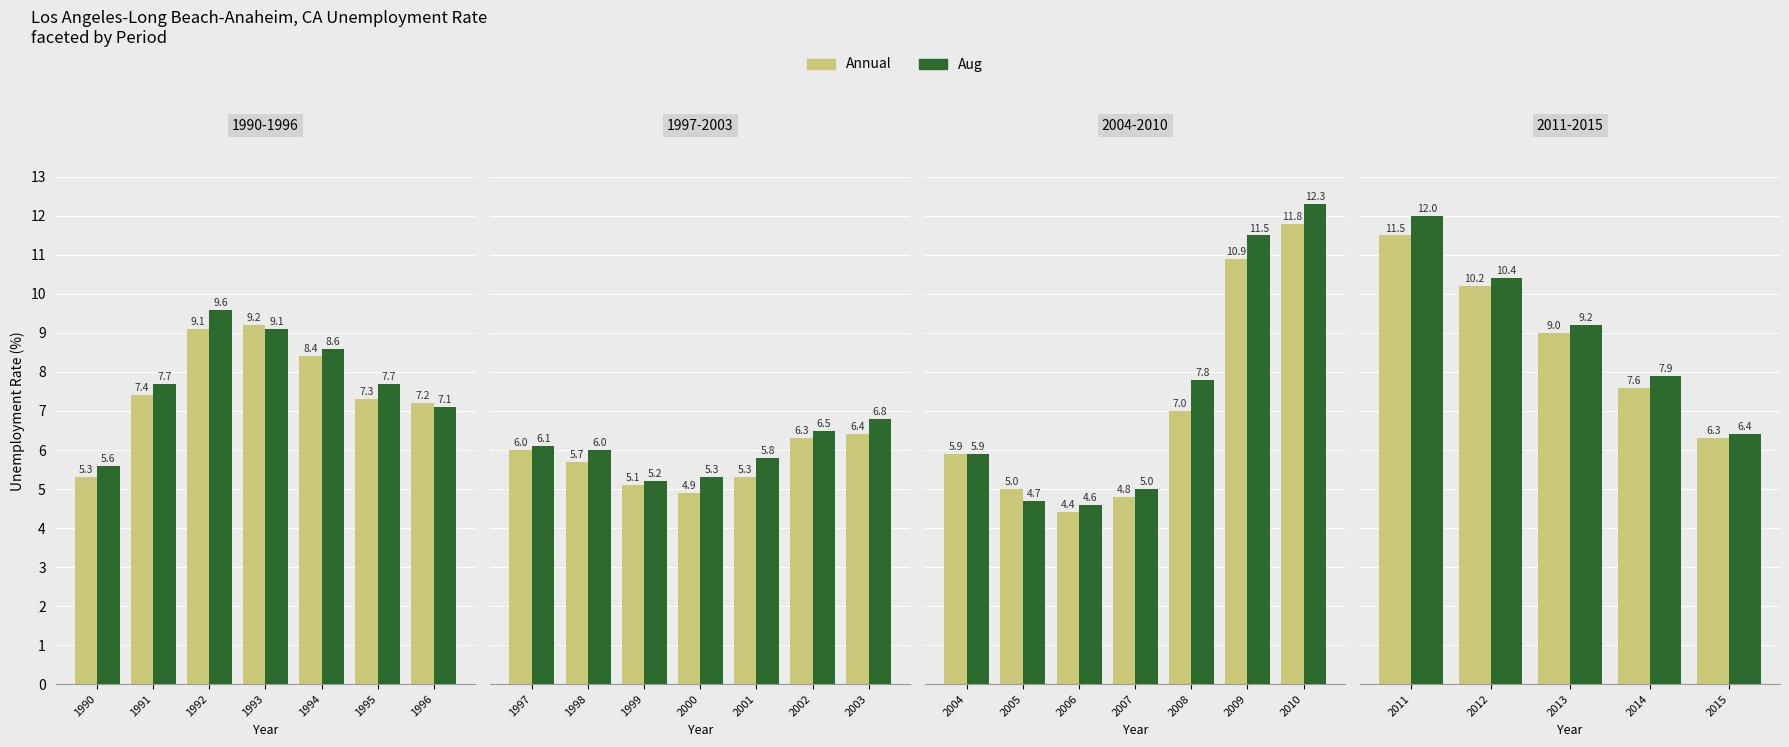

List the series in order of their peak value, lowest first.

Annual, Aug